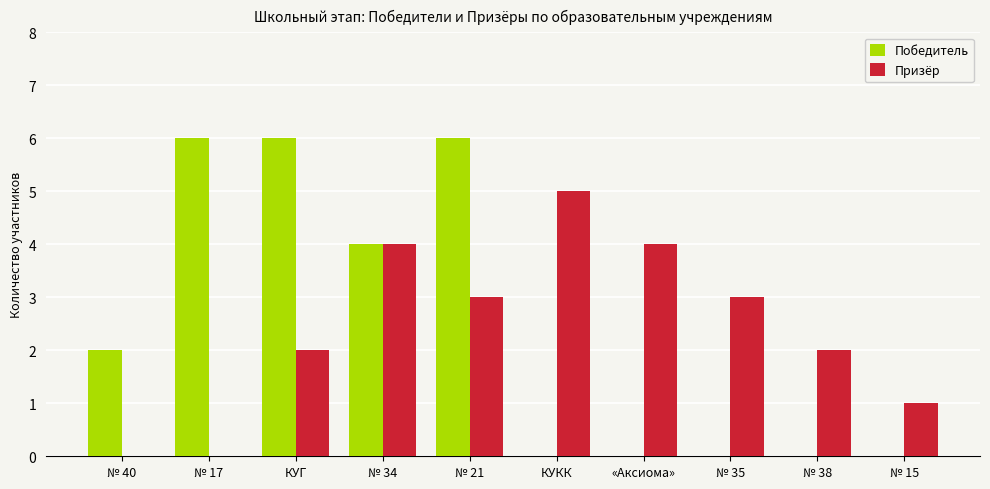

How many distinct data groups are displayed?

2